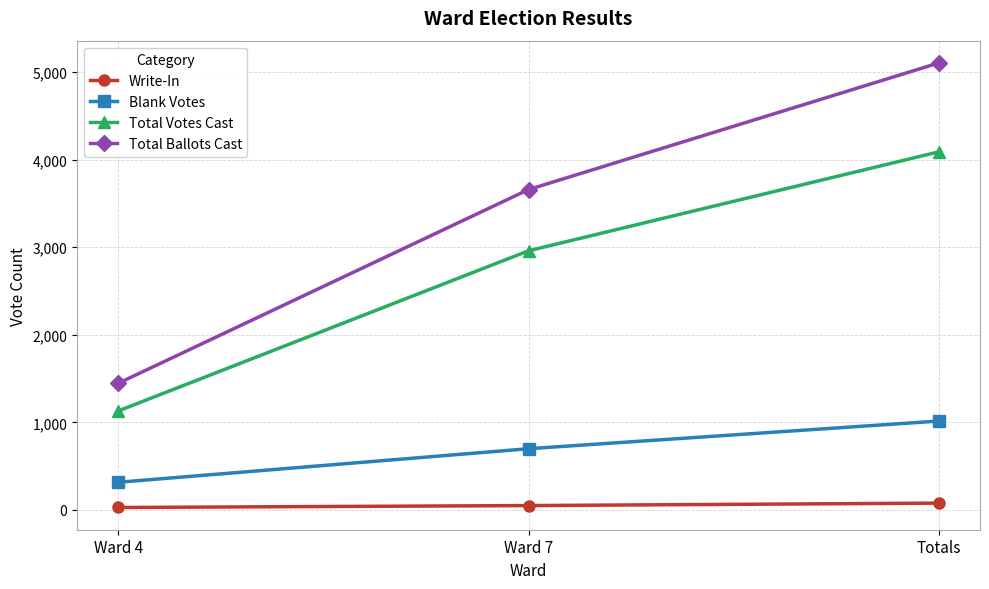

Which series has the largest range (max minus min)?

Total Ballots Cast